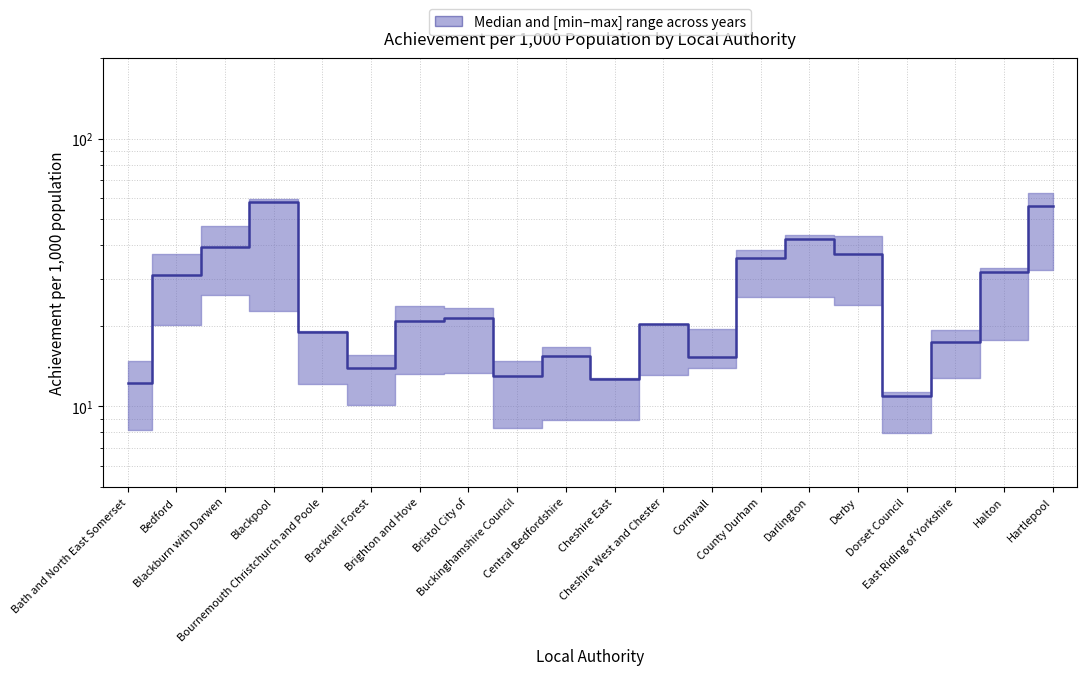

What is the ratio of the value at Central Bedfordshire to the value at Blackburn with Darwen?

0.4